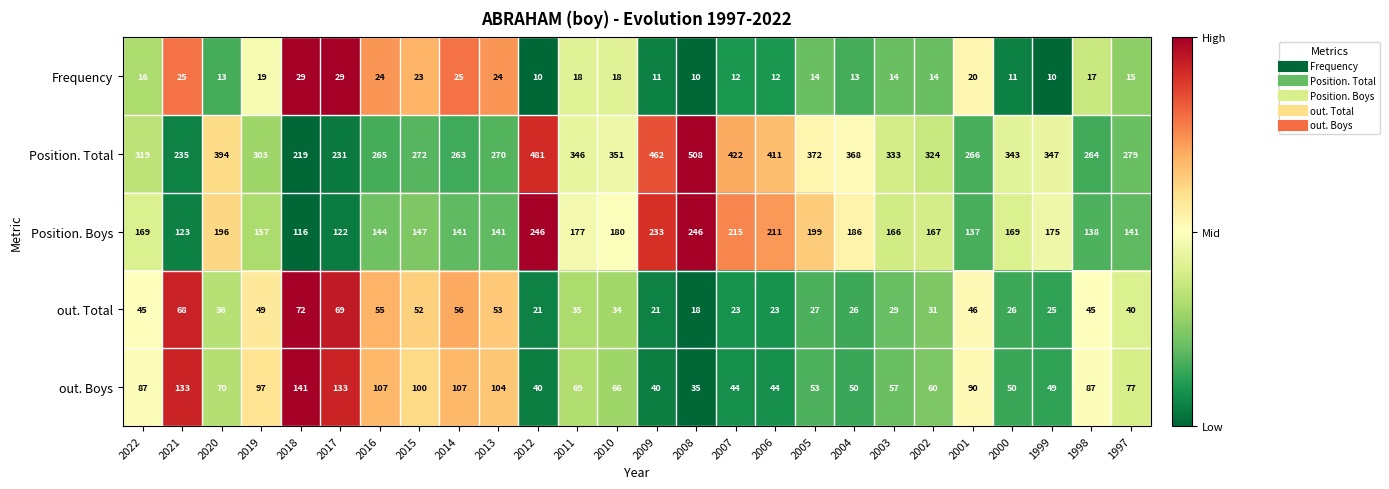

Where does the out. Boys series first go above 70?

2022